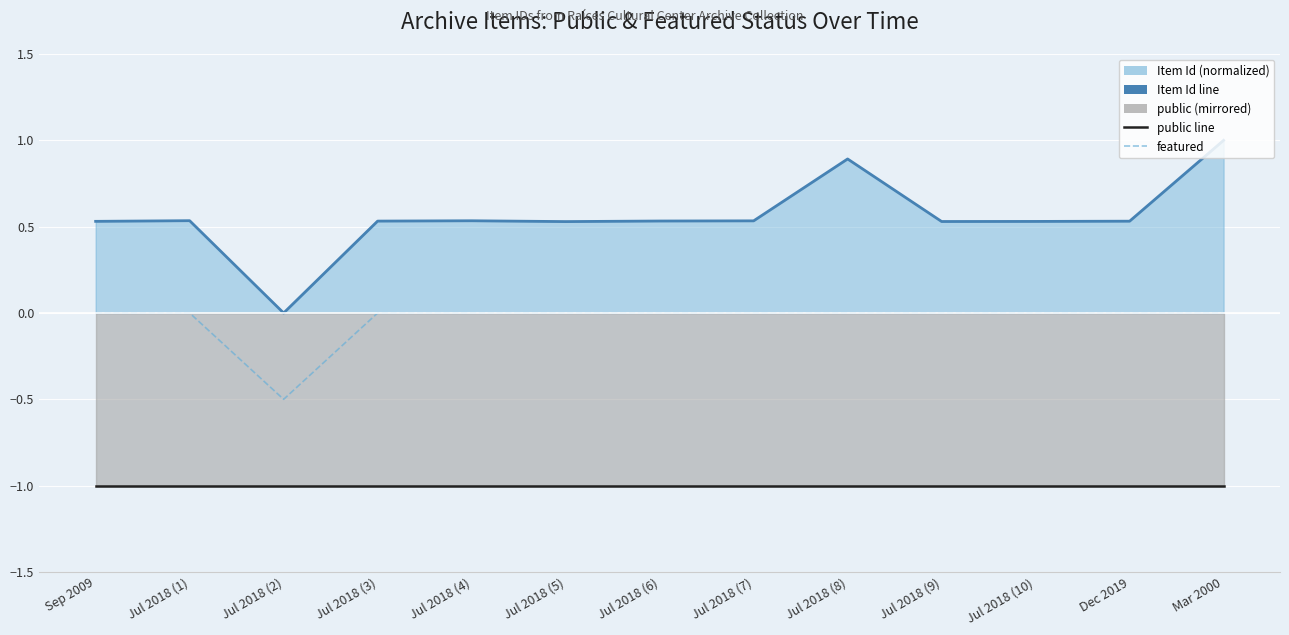

Reading right to left, transcribe all the data shown in this chart.

Item Id (normalized) line: 1.0	0.5	0.5	0.5	0.9	0.5	0.5	0.5	0.5	0.5	0.0	0.5	0.5
public line: -1.0	-1.0	-1.0	-1.0	-1.0	-1.0	-1.0	-1.0	-1.0	-1.0	-1.0	-1.0	-1.0
featured: 0.0	0.0	0.0	0.0	0.0	0.0	0.0	0.0	0.0	0.0	-0.5	0.0	0.0